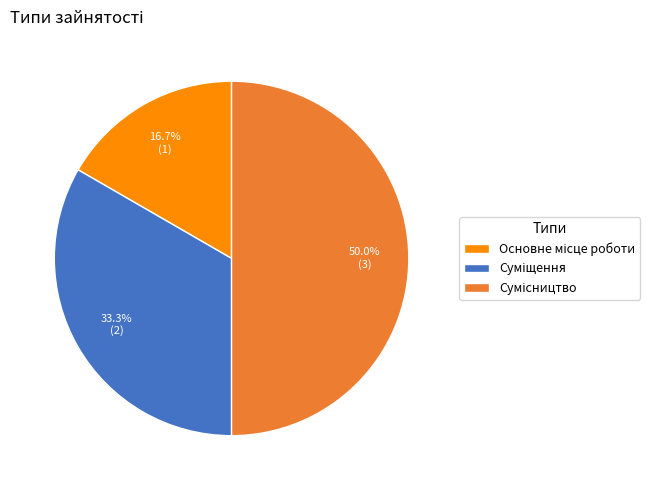

To the nearest percent, what is the combined percentage of Основне місце роботи and Сумісництво?

67%